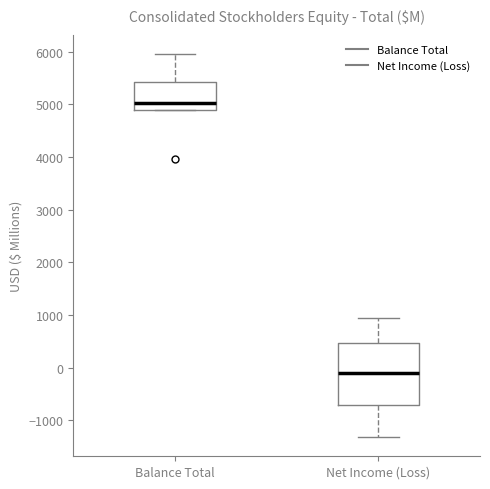

Reading left to right, transcribe this box plot: for each box, give where its median line is, the range the box spans, and where its two whiskers end, as read against the y-axis. The values are not printed on the chart, so give them approximately, as read against the axis.

Balance Total: median 5000, box 4900 to 5400, whiskers 4900 to 6000
Net Income (Loss): median -100, box -700 to 500, whiskers -1300 to 900